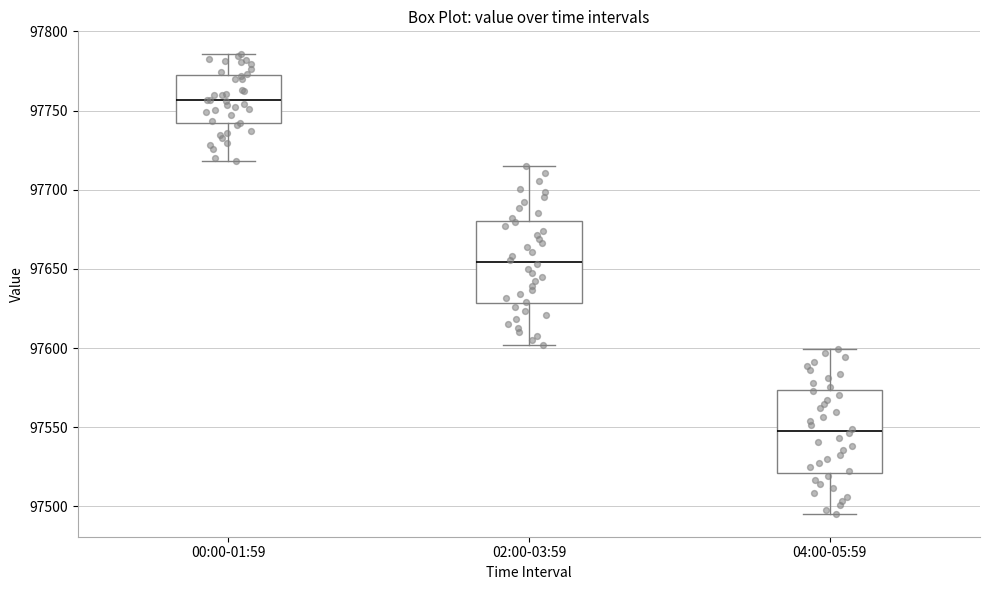

Where is the upper edge of the box for 00:00-01:59 on the y-axis? The values are not printed on the chart, so give them approximately, as read against the axis.

97770